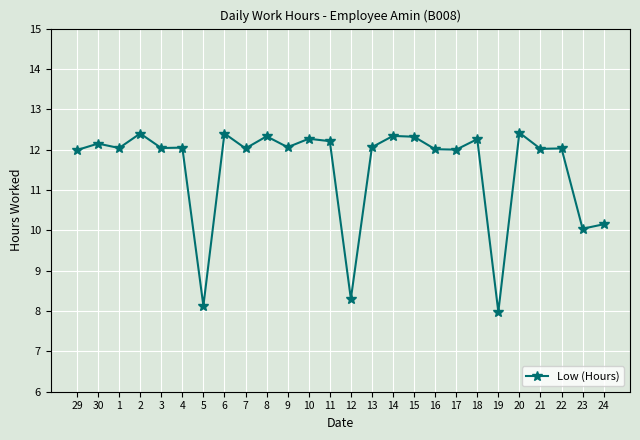

Count the number of data series in this chart.

1